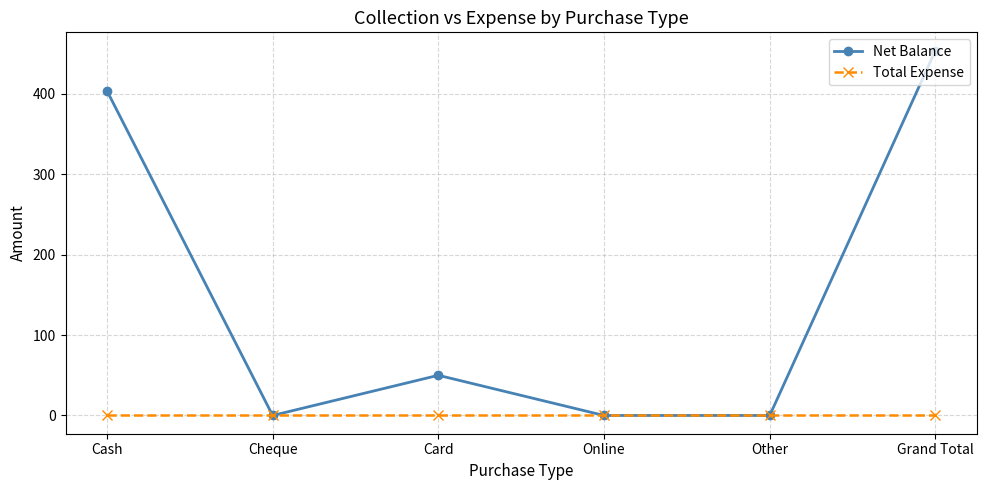

At how many categories does at least one series exceed 2?

3